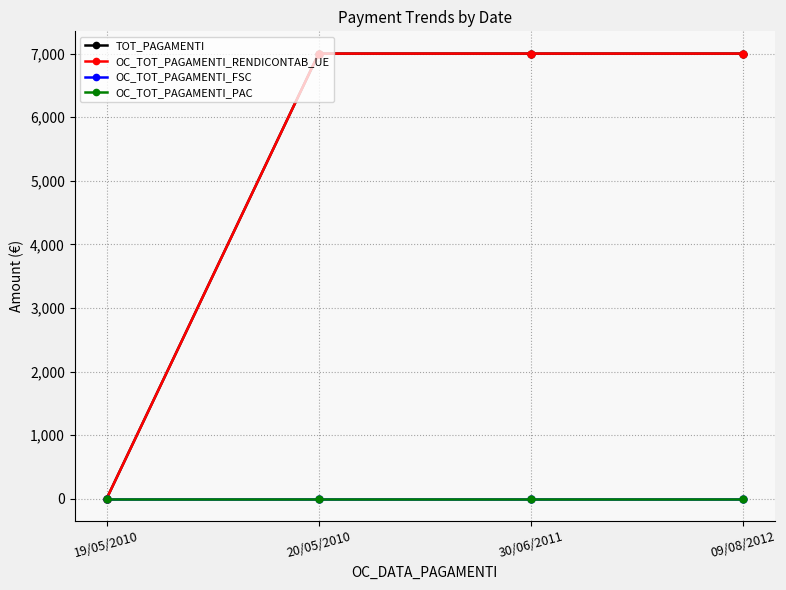

Does the chart have visible grid lines?

Yes